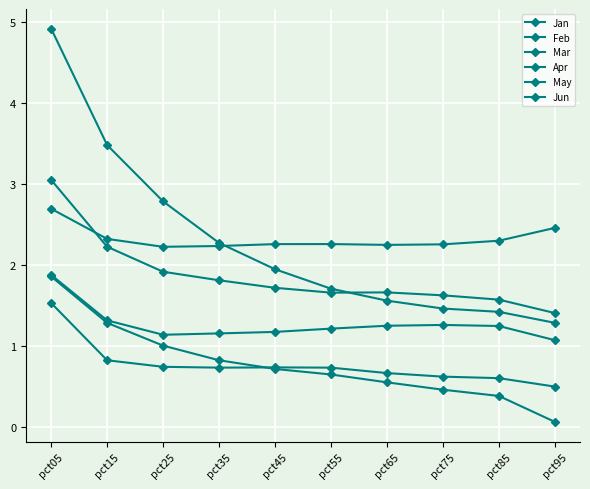

In Mar, how many points are higher than both neighbors (excluding endpoints)?

1